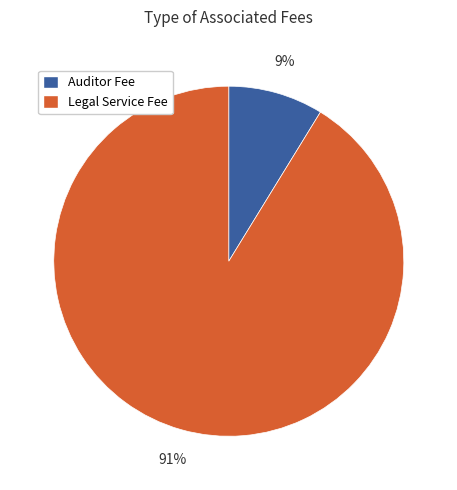

Does any single category account for the majority?

Yes